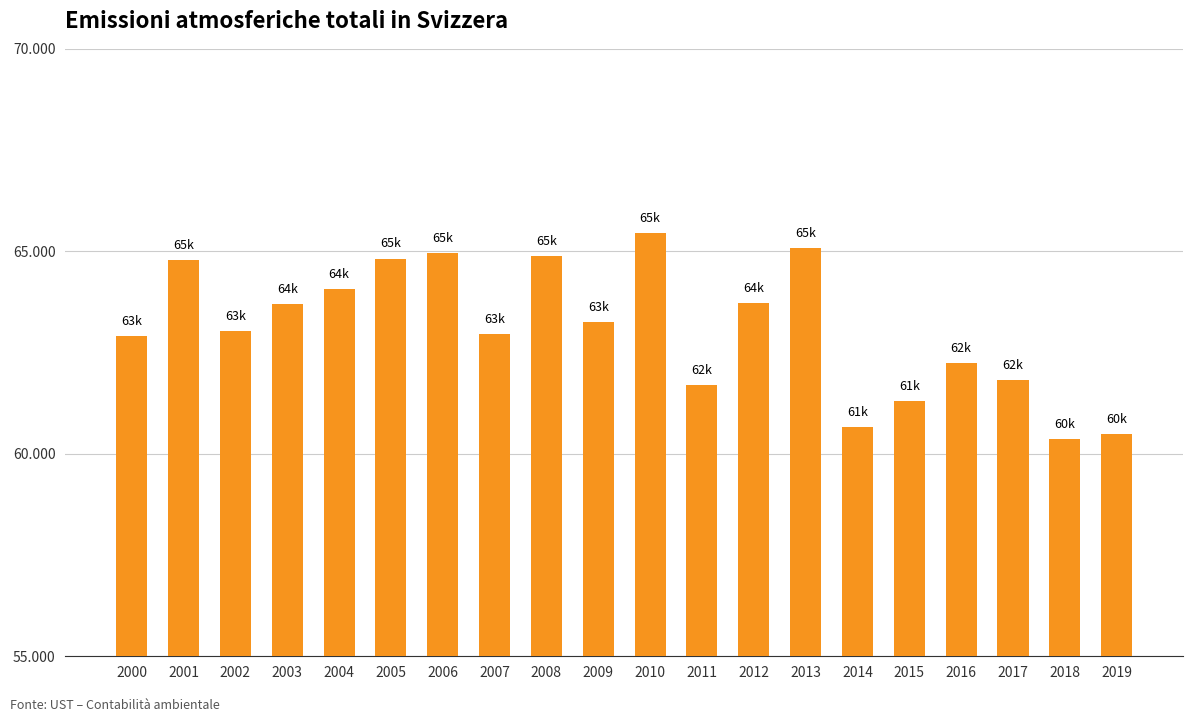

What is the value of the 18th bar from the left?

61828.4